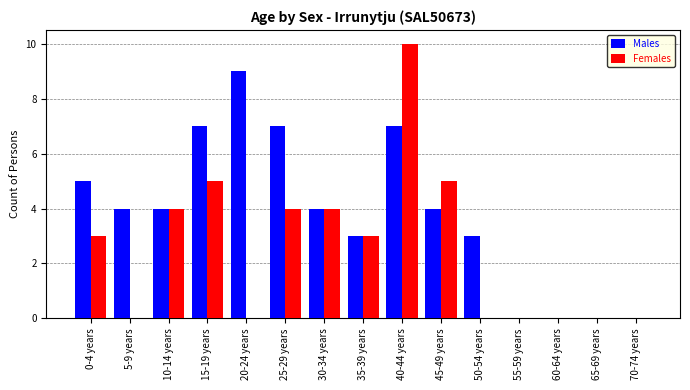

What is the maximum value for Females?

10